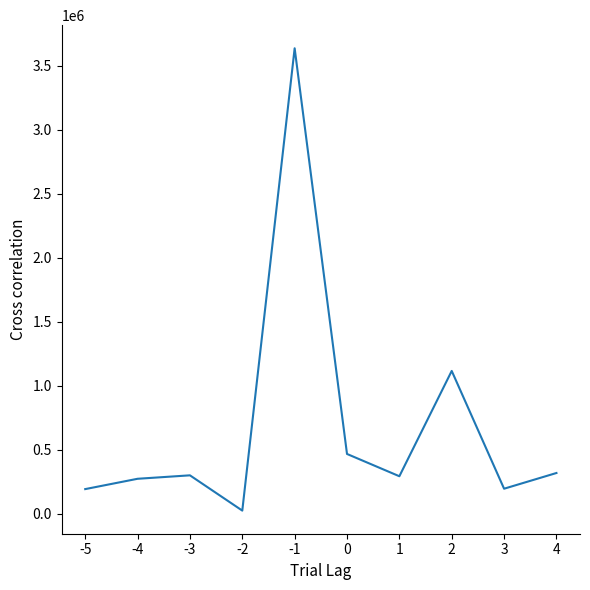

What is the difference between the maximum and minimum values?

3612098.3